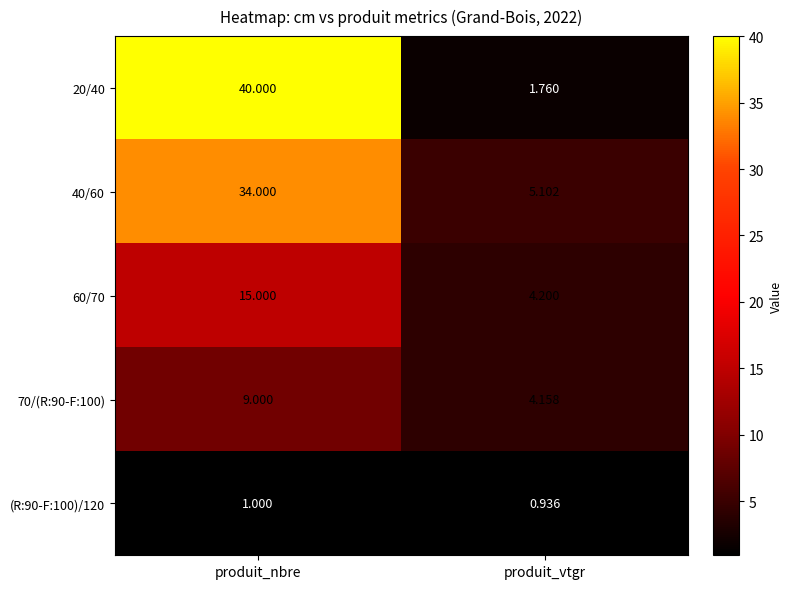

Which category has the lowest value in the (R:90-F:100)/120 series?

produit_vtgr